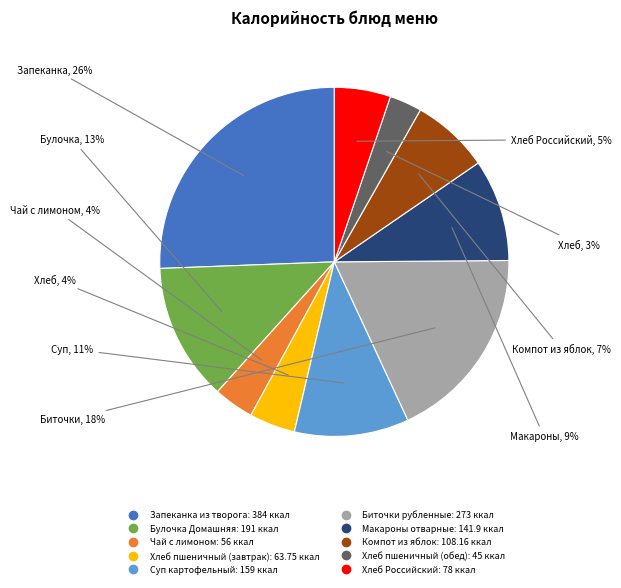

To the nearest percent, what portion does Биточки рубленные represent?

18%